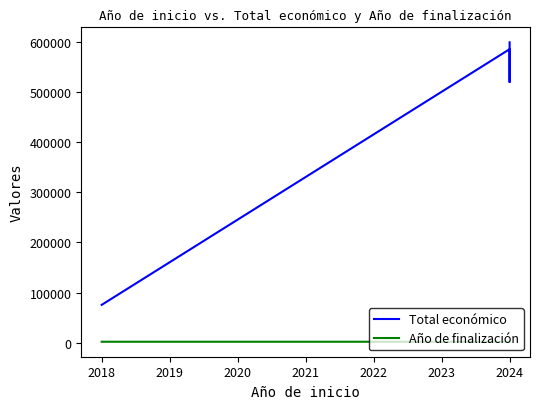

True or false: Total económico has more than 1 points higher than both neighbors.

False